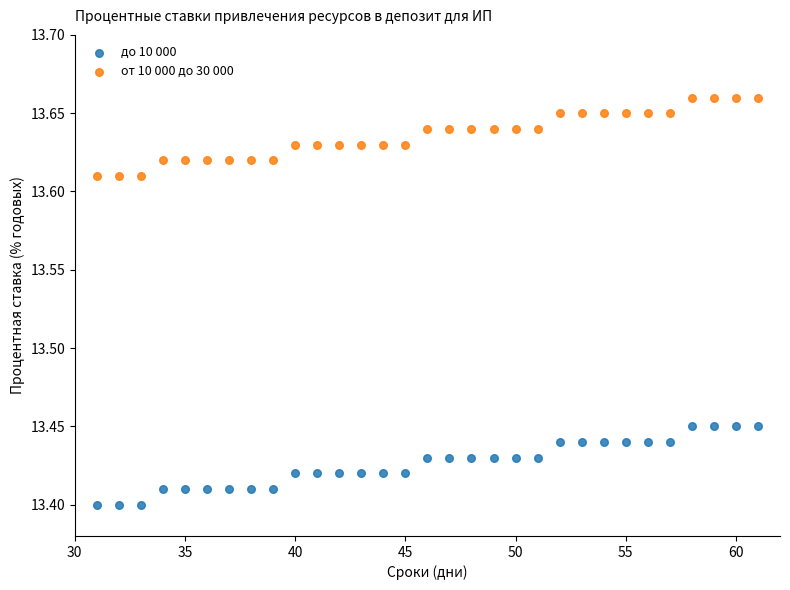

Across all data points, what is the range of X values (max minus min)?

30.0